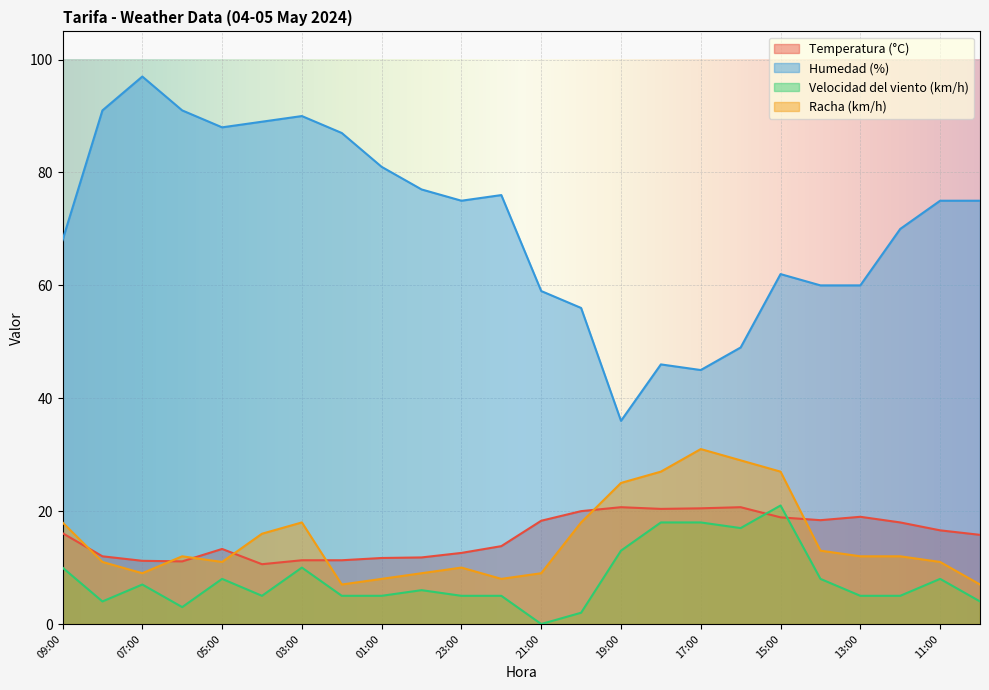

Which series has the largest range (max minus min)?

Humedad (%)